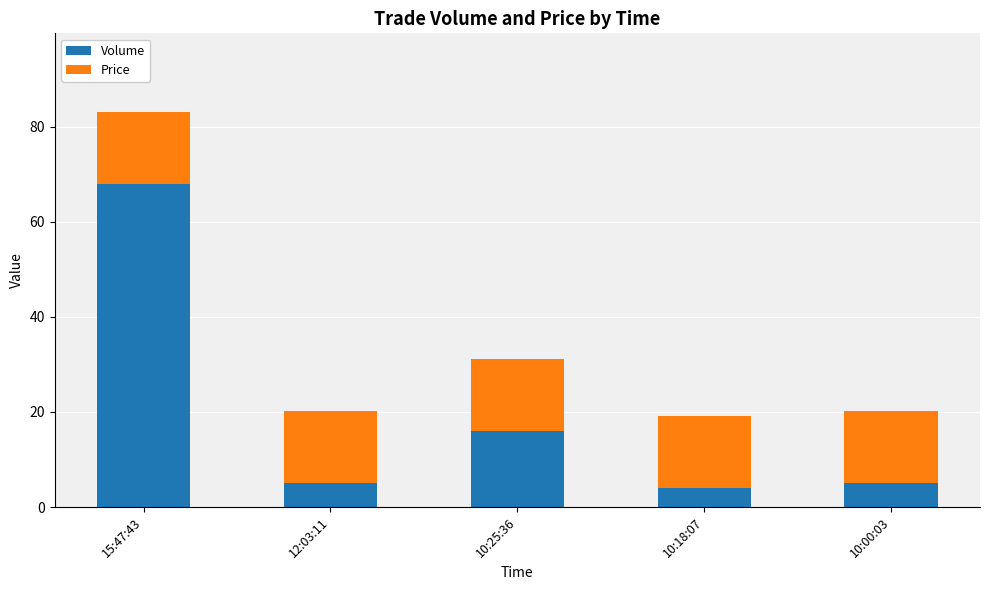

Which category has the highest value in the Volume series?

15:47:43